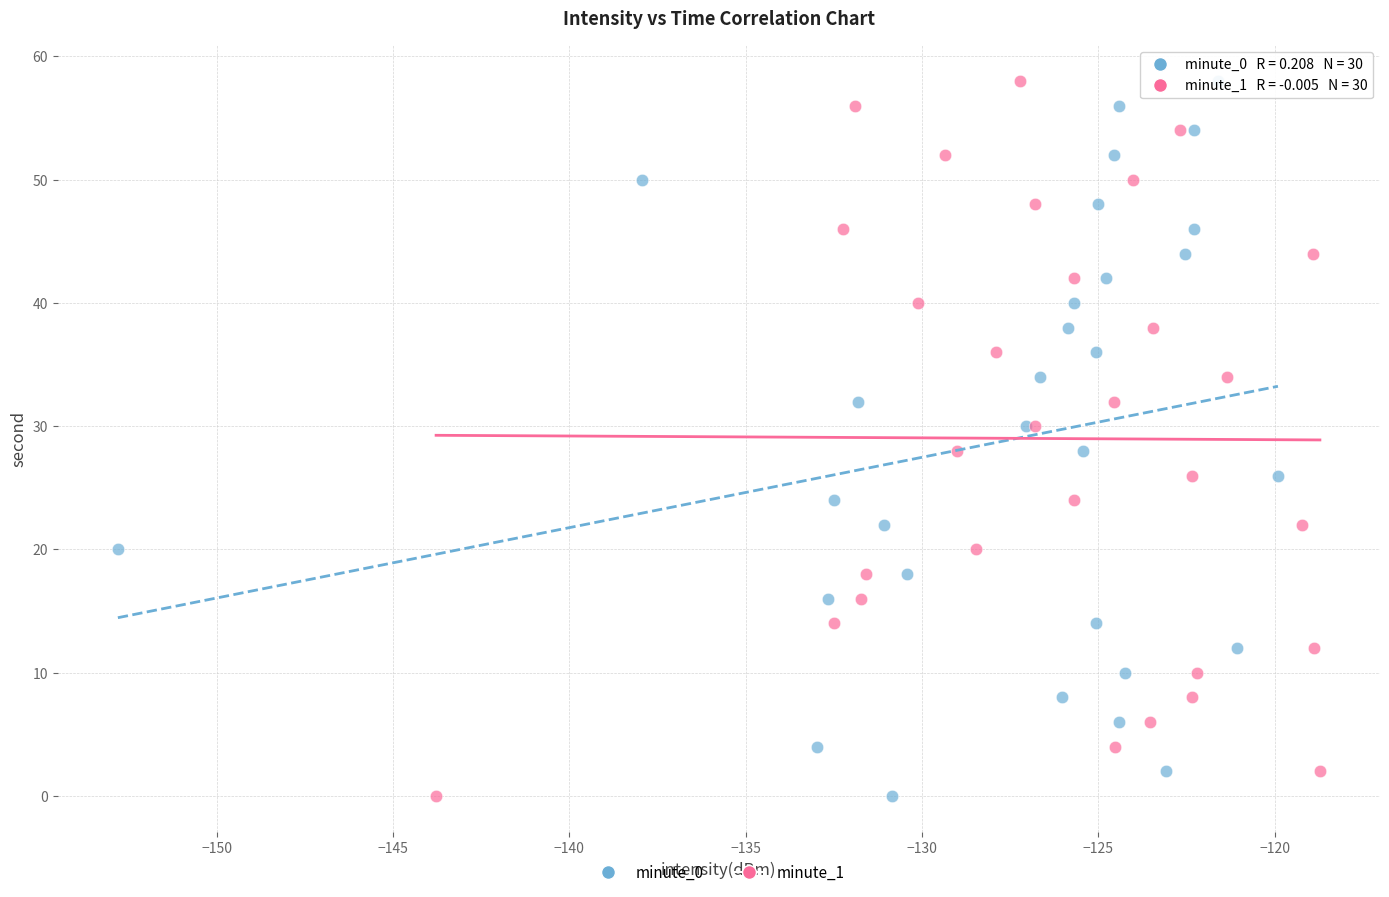

What are all the series names shown in the legend?

minute_0, minute_1